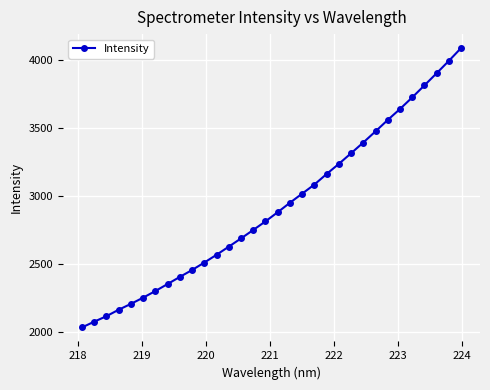

What is the difference between the second highest and second lowest values?

1916.9